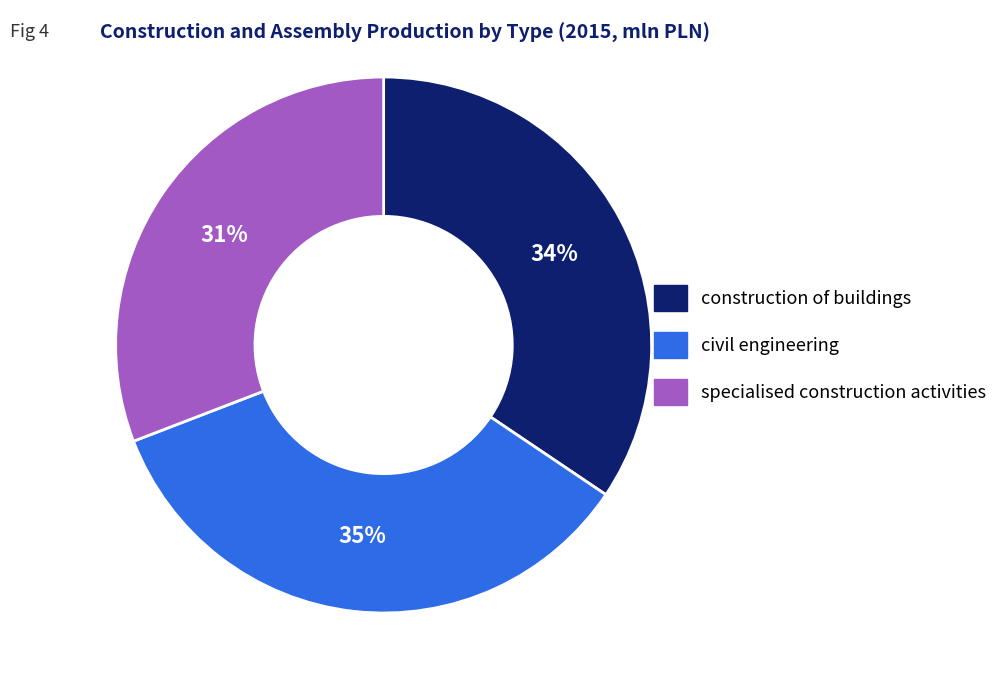

What percentage is the civil engineering slice, to the nearest percent?

35%